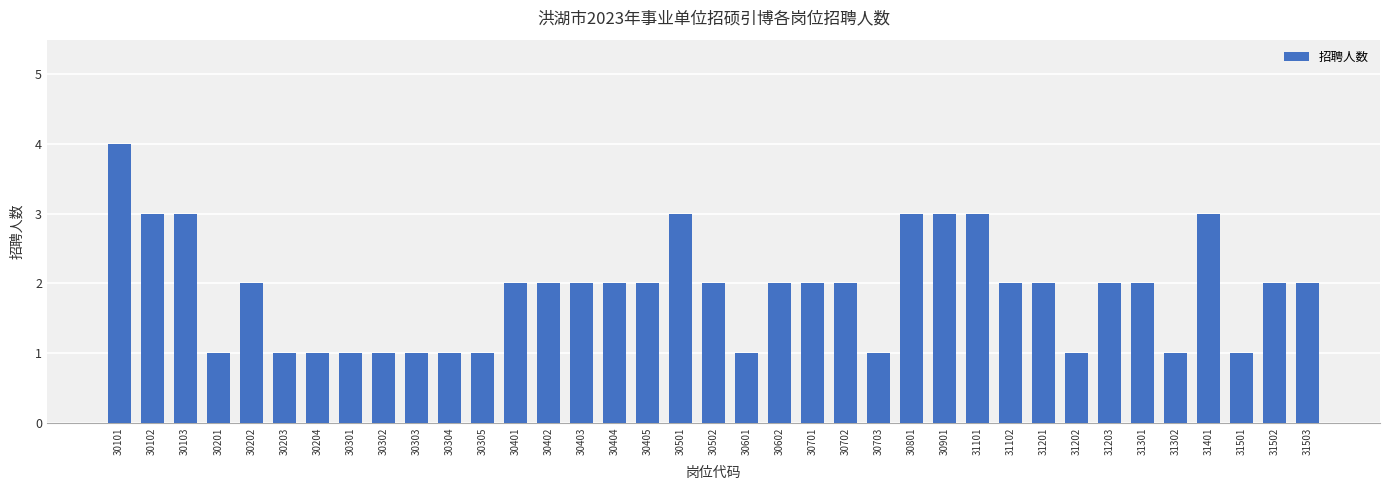

What is the difference between the maximum and minimum values?

3